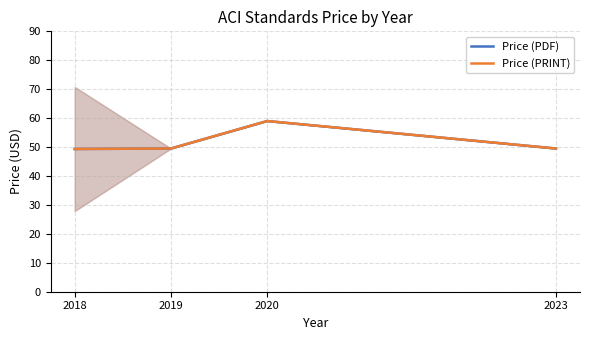

True or false: Price (PRINT) and Price (PDF) intersect in this chart.

False